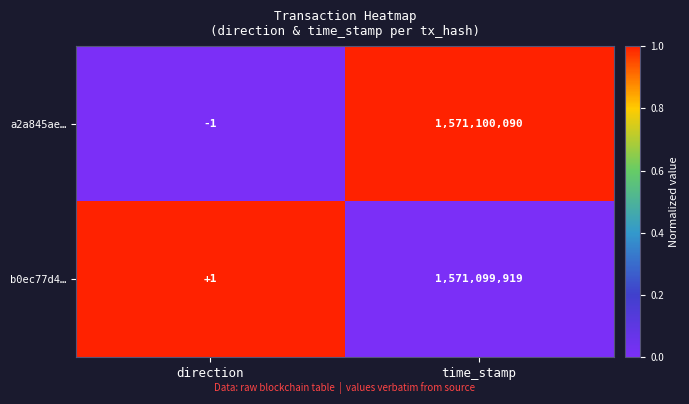

What is the difference between the maximum and minimum values in the b0ec77d4… series?

1571099918